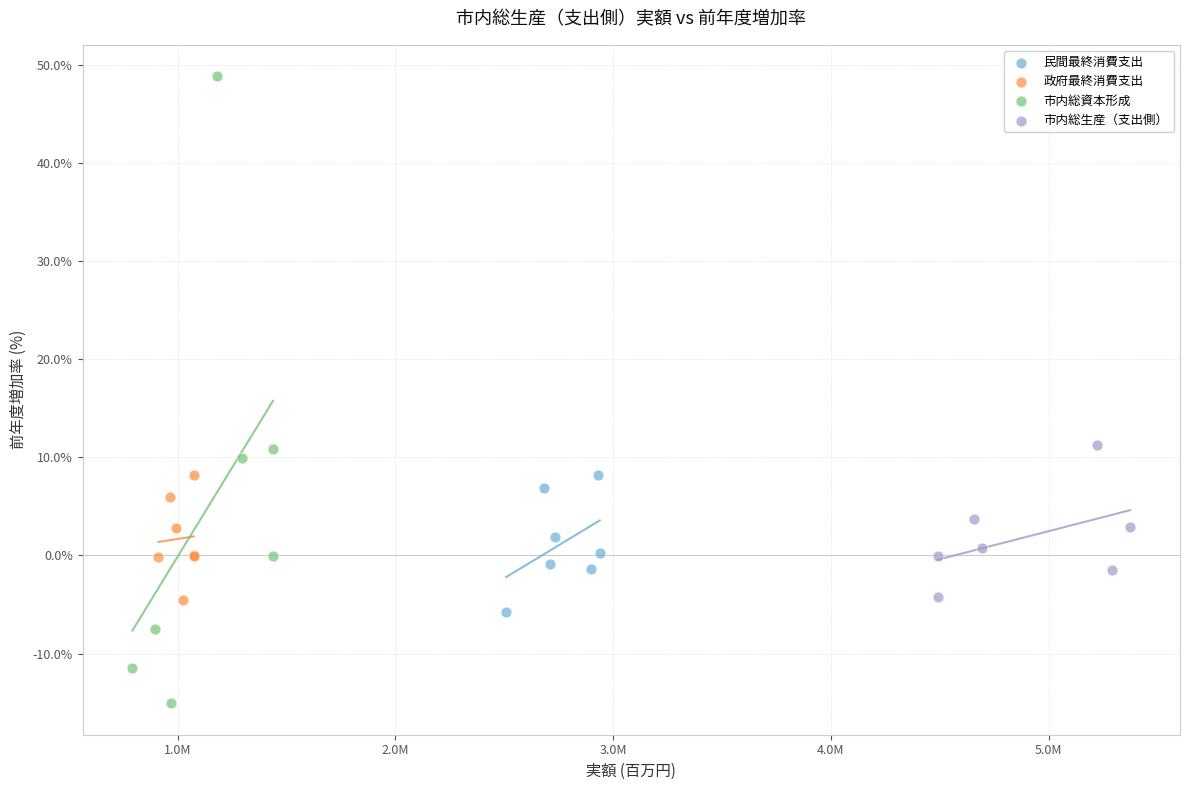

Which series has the widest spread of Y values?

市内総資本形成